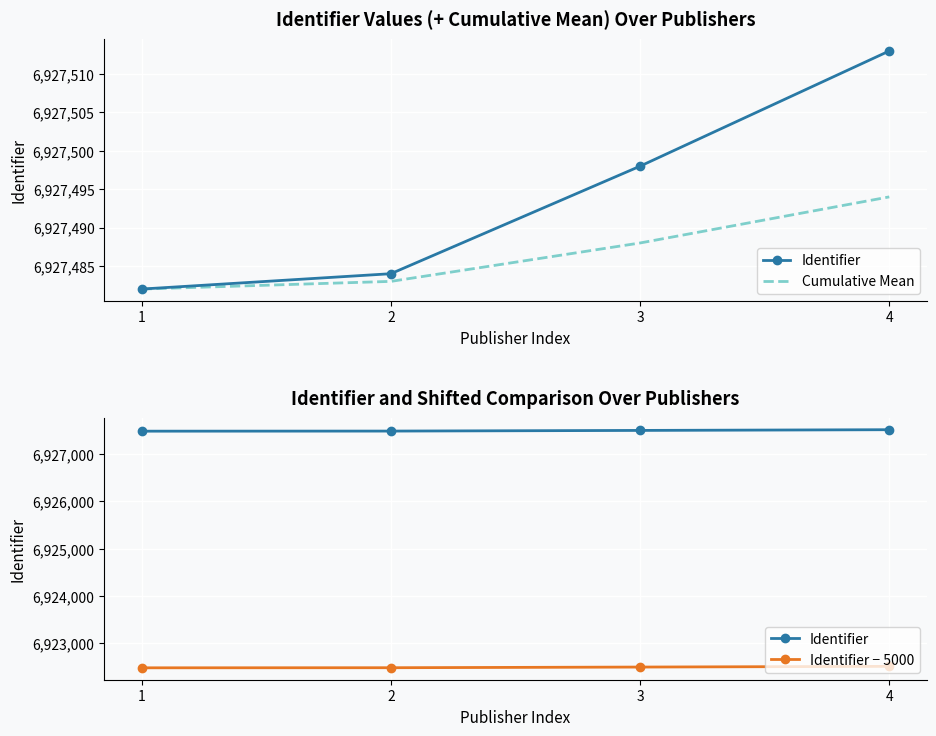

True or false: Identifier − 5000 and Identifier cross at least once.

False